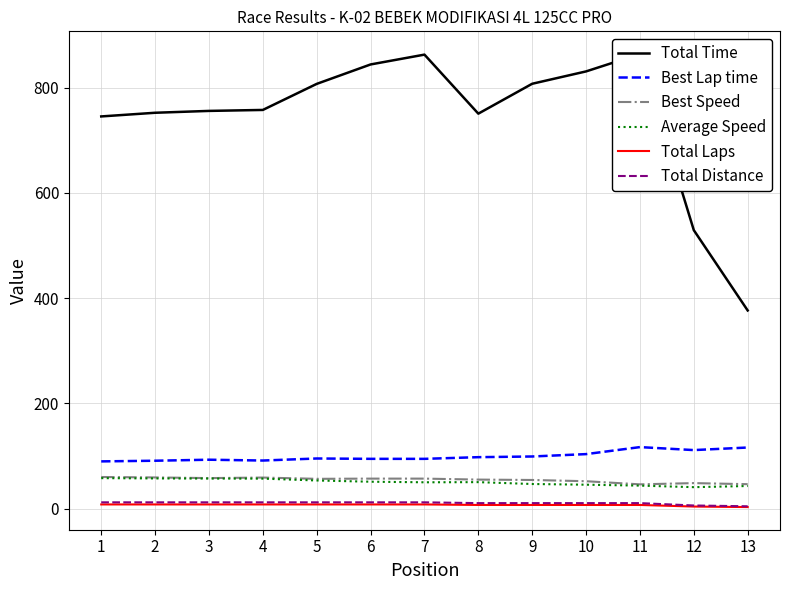

True or false: Total Distance has a value of 6.0 at 12.

True